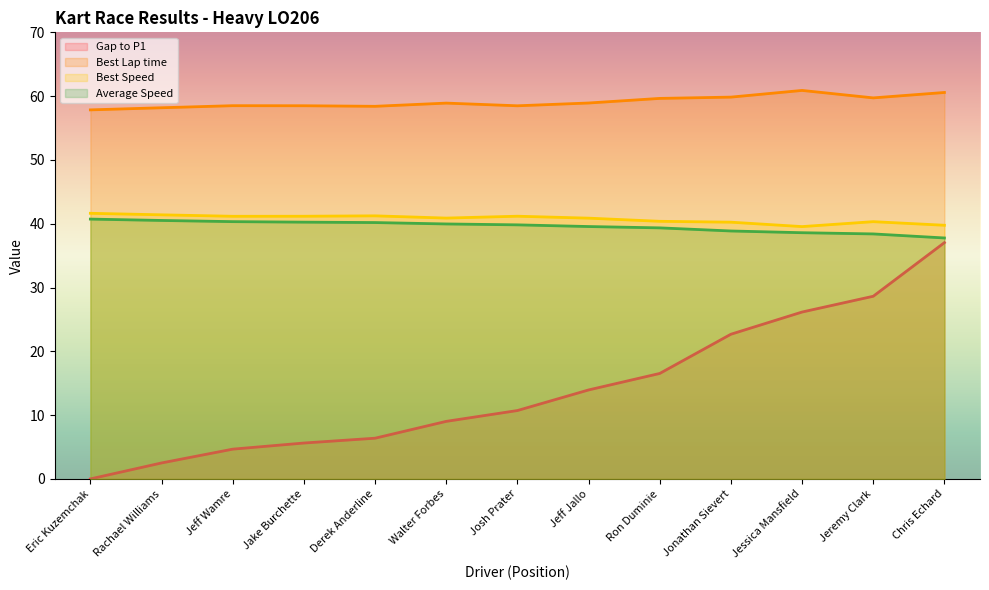

At Chris Echard, list the series in order from smallest to largest.

Gap to P1, Average Speed, Best Speed, Best Lap time